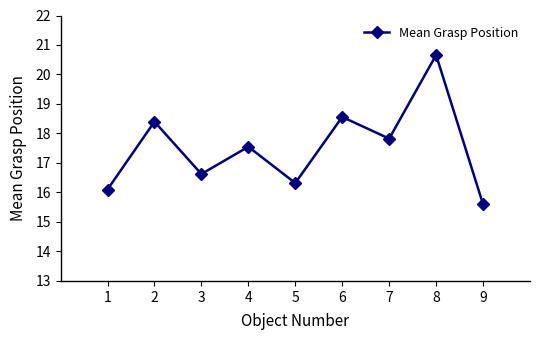

What is the minimum value shown in the chart?

15.6